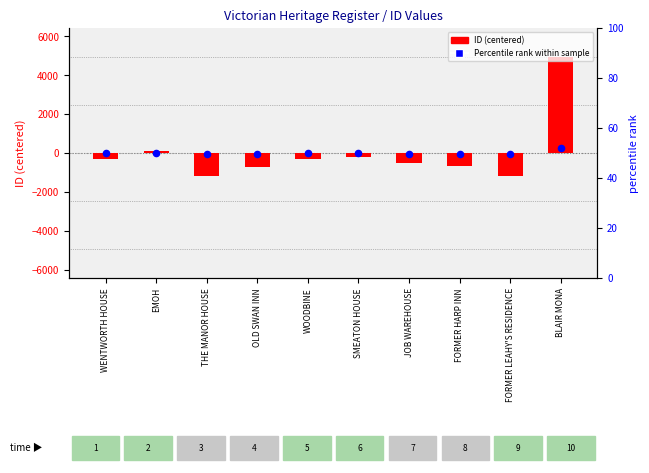

What is the total value across all series at THE MANOR HOUSE?

-1231.7